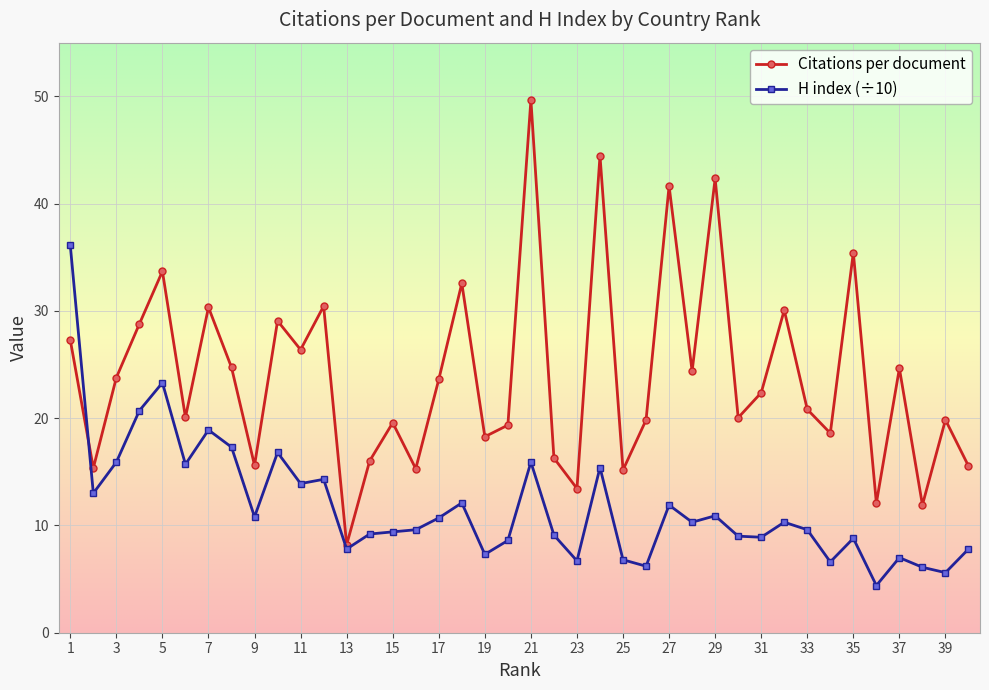

List the series in order of their peak value, lowest first.

H index (÷10), Citations per document